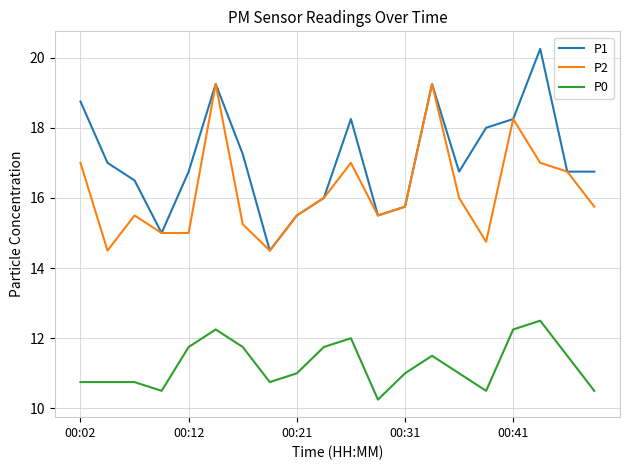

Which series has the largest range (max minus min)?

P1